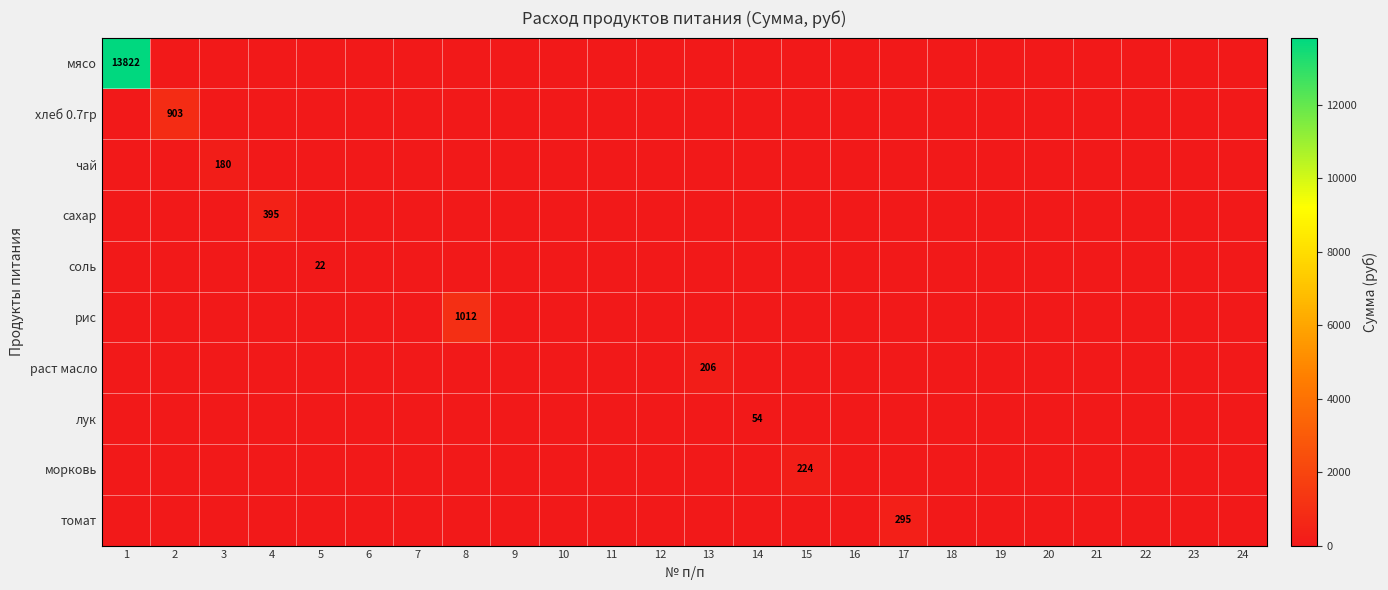

How many series are shown in this chart?

10